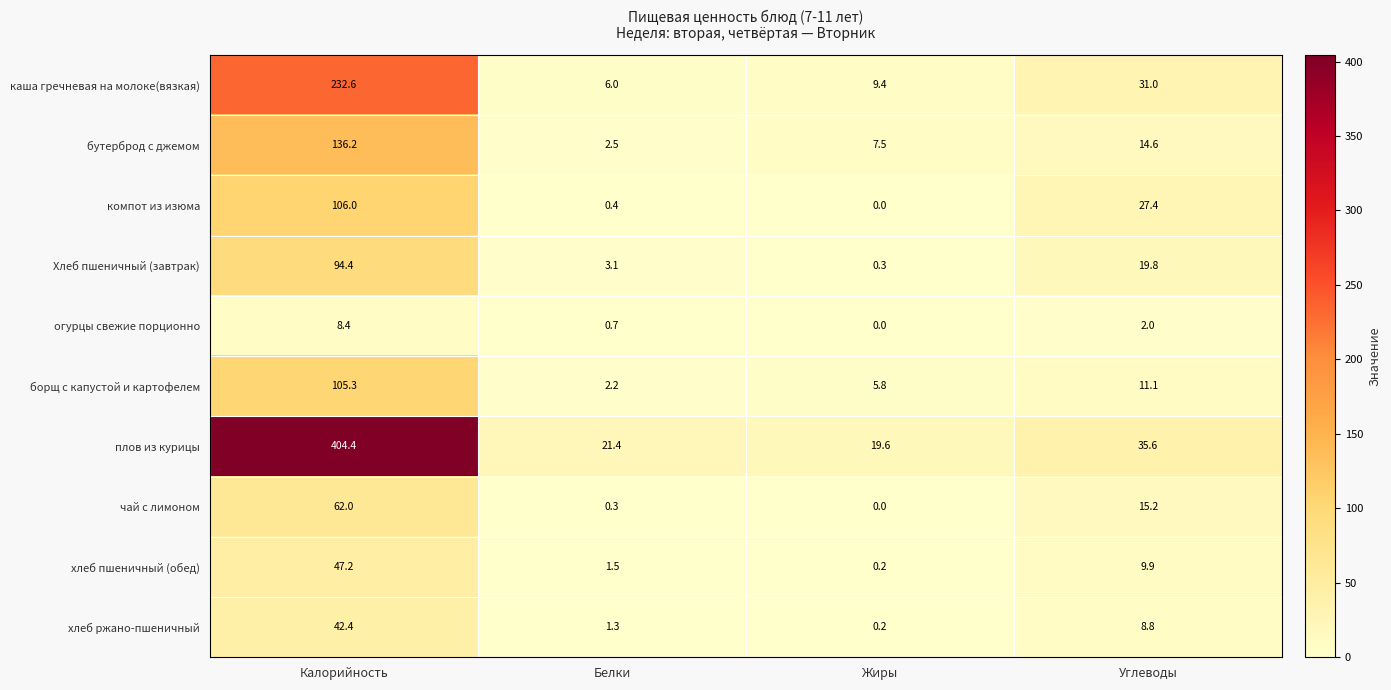

What is the difference between the maximum and minimum values in the бутерброд с джемом series?

133.7